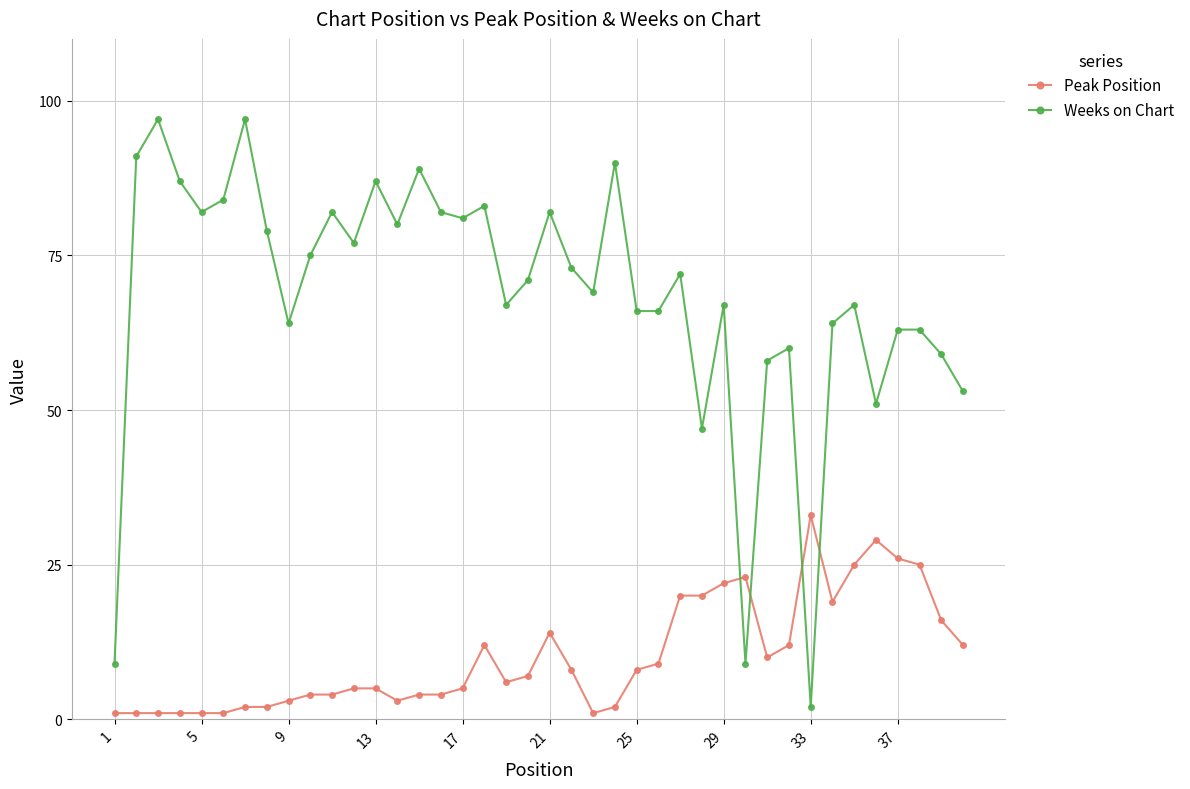

After their last crossing, which series has the higher values: Peak Position or Weeks on Chart?

Weeks on Chart